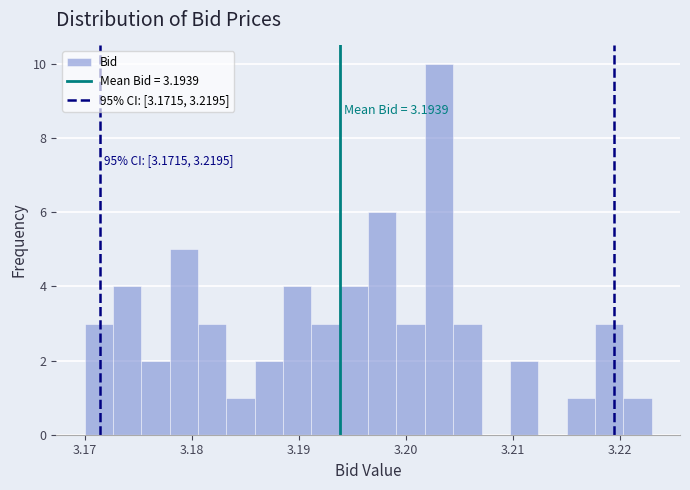

Read against the x-axis, roughly where is the centre of the tallest bar?

3.203